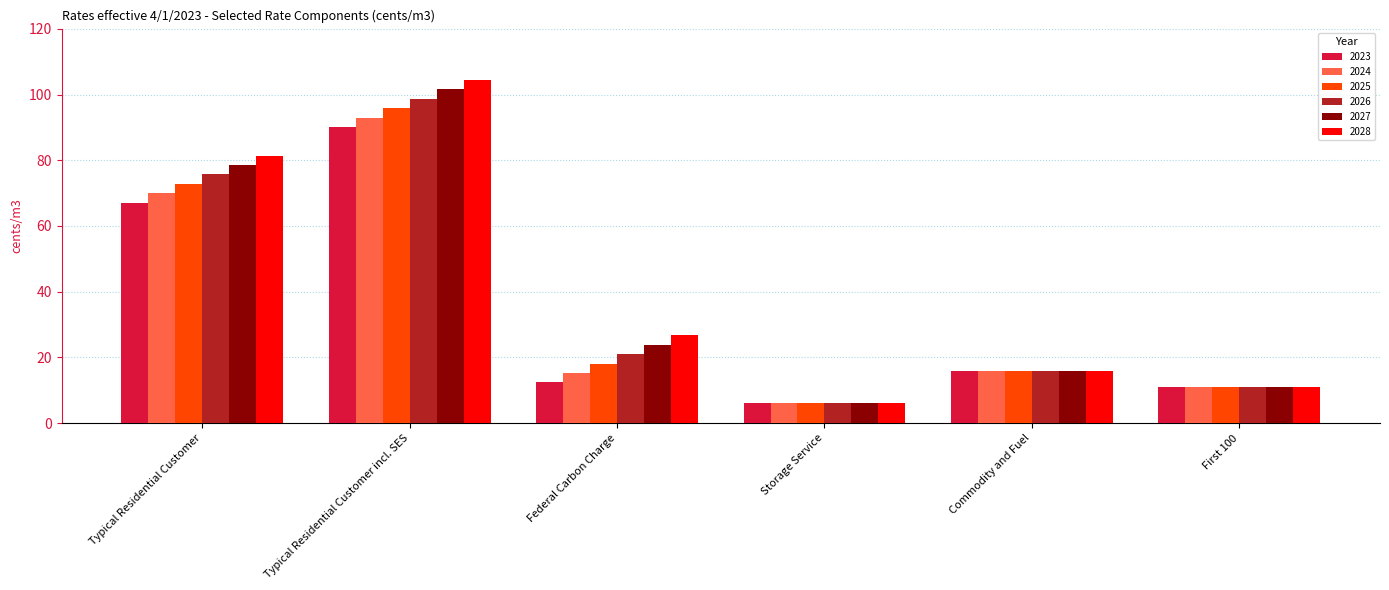

What is the spread (max minus min) of values at Typical Residential Customer incl. SES?

14.3